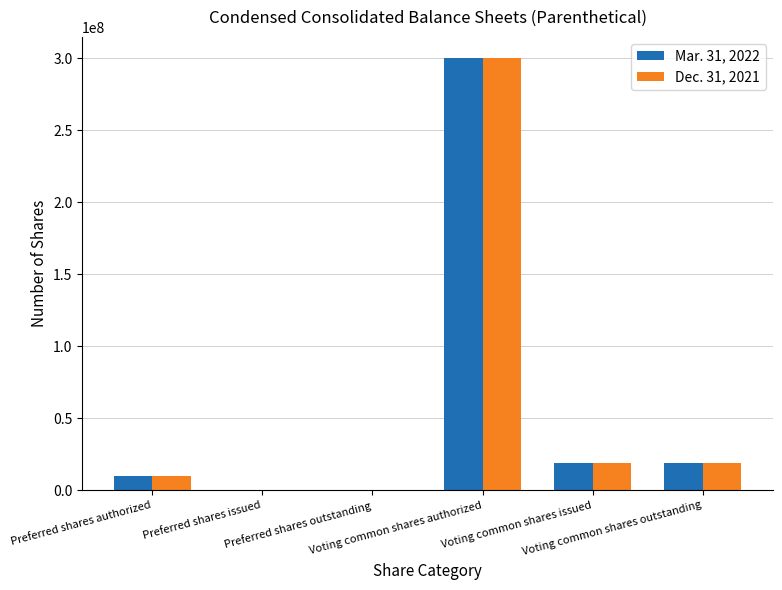

Which has a higher value, Preferred shares authorized or Voting common shares issued?

Voting common shares issued